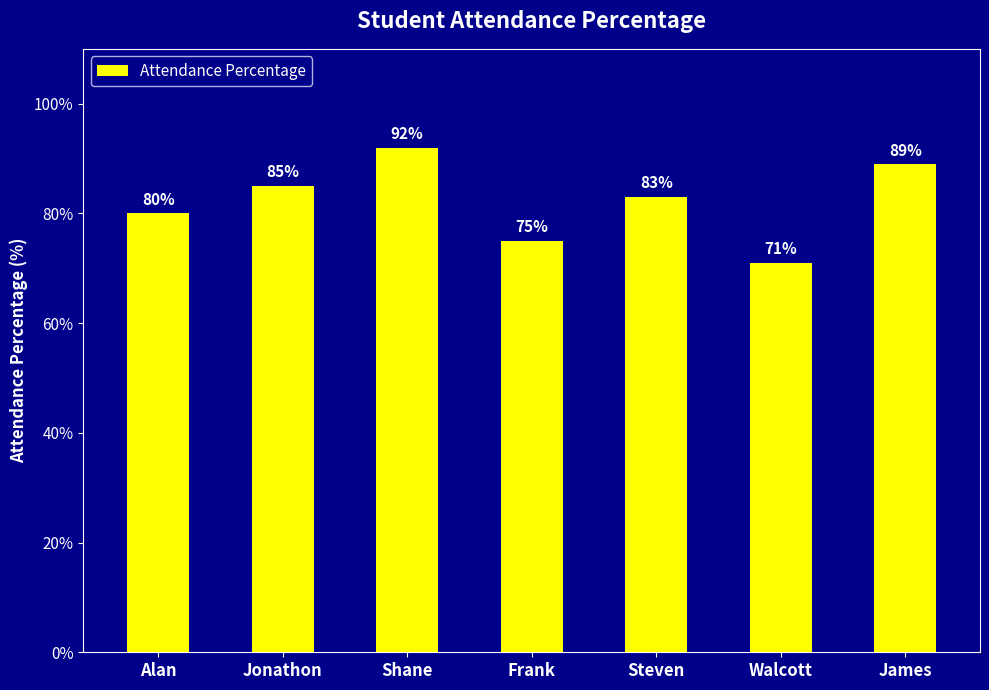

What is the sum of the values at Frank and Shane?

1.7